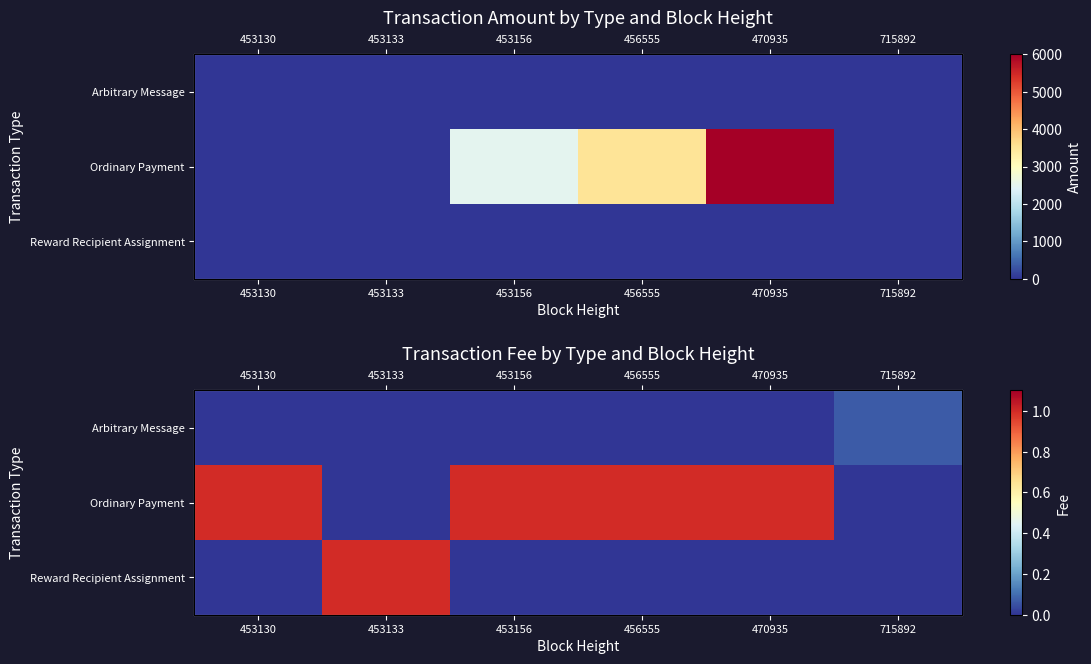

Is the value of Arbitrary Message at 453130 greater than the value of Reward Recipient Assignment at 715892?

No